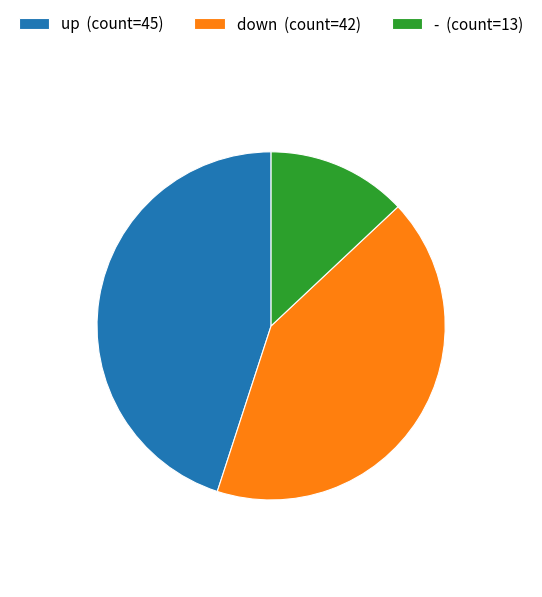

Which has a higher value, up (count=45) or down (count=42)?

up (count=45)